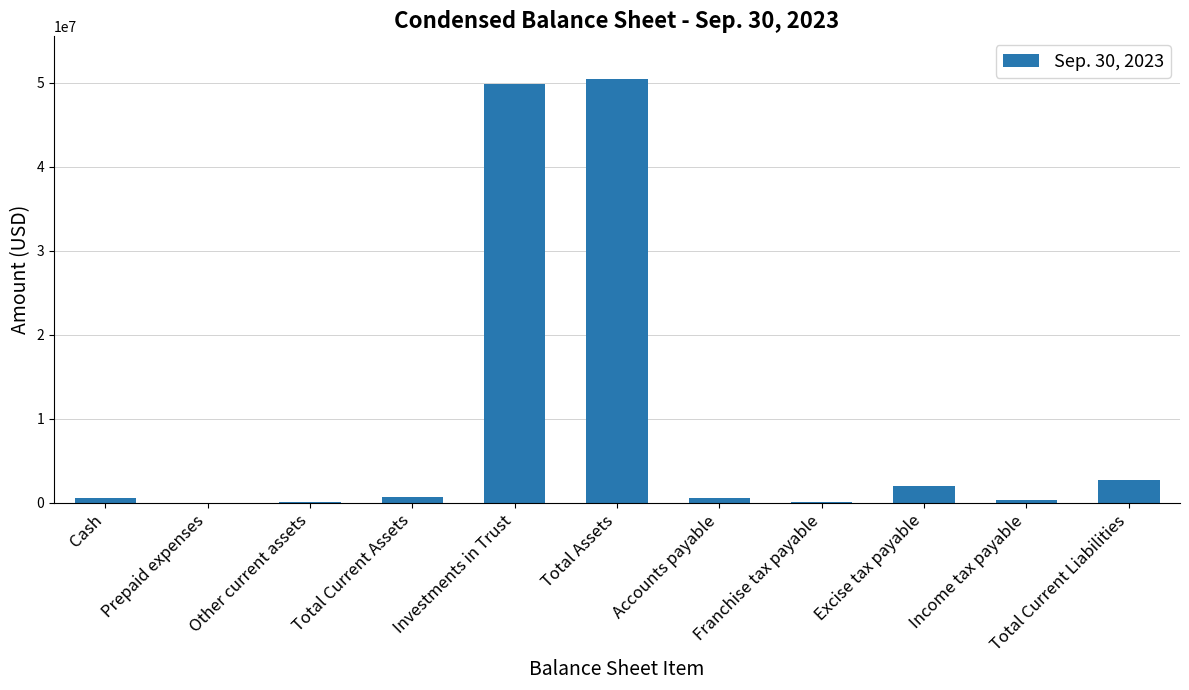

Is it true that the value at Investments in Trust is 49826432?

True